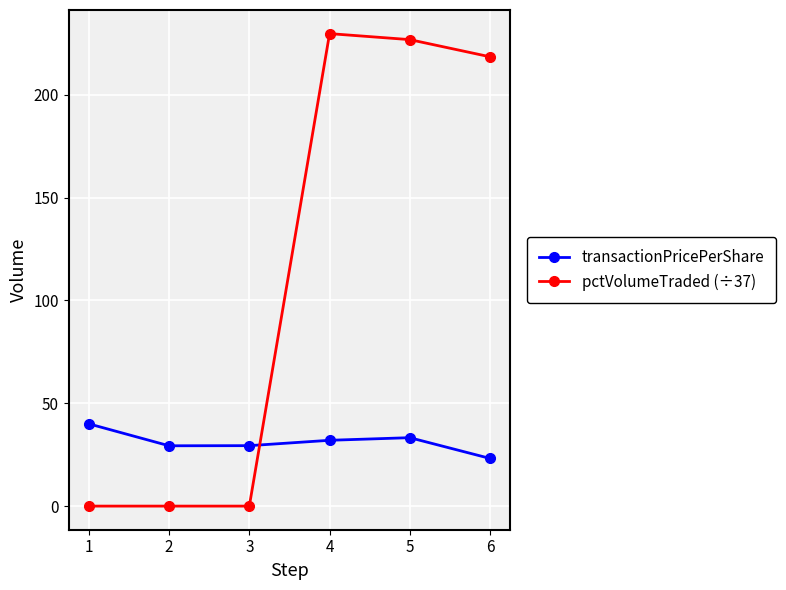

List the series in order of their overall mean, highest first.

pctVolumeTraded (÷37), transactionPricePerShare